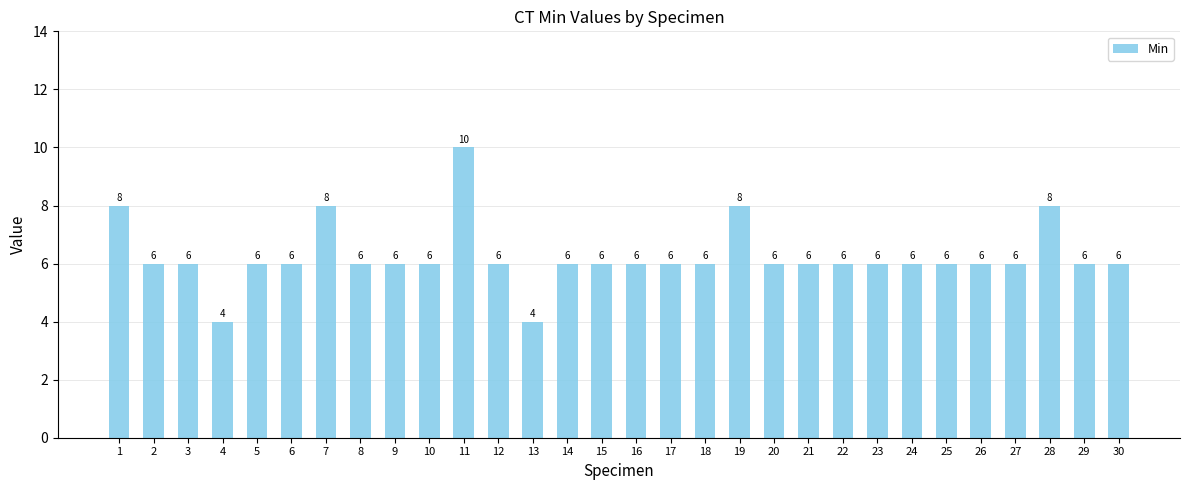

Which label corresponds to the largest value in the chart?

11